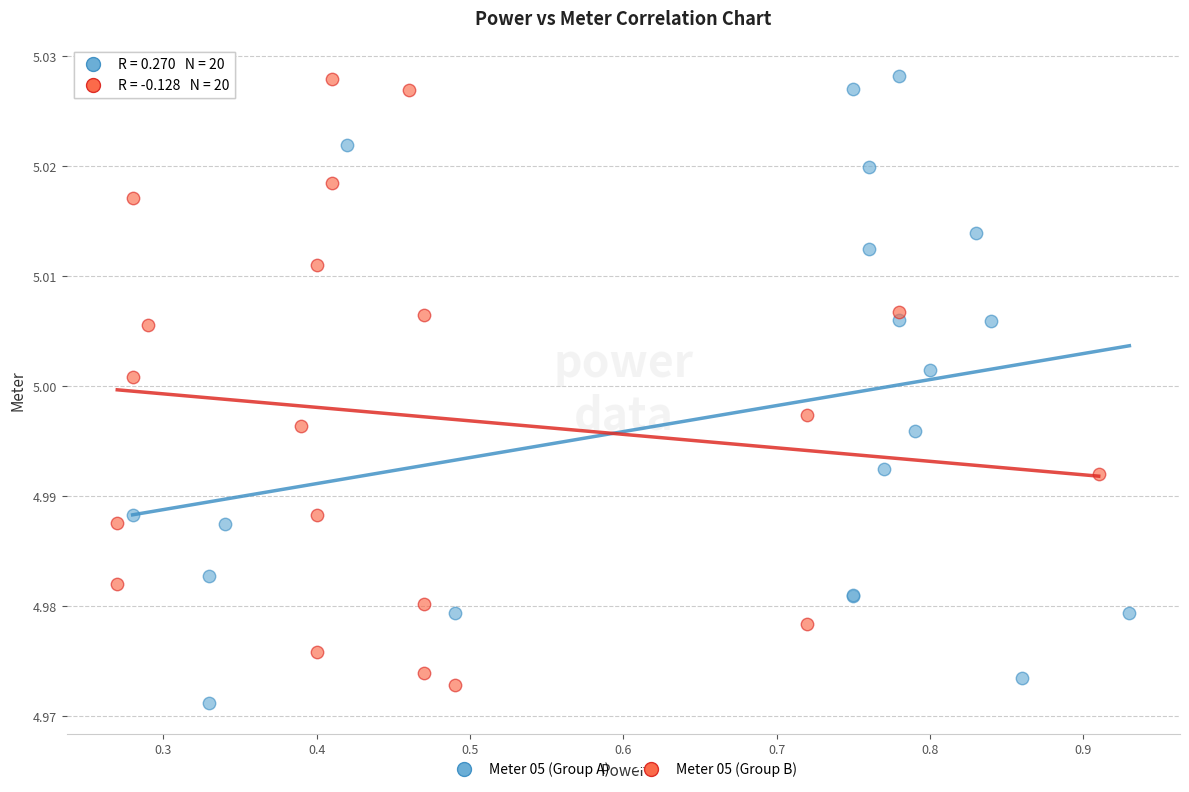

Which series contains the lowest Y value?

Meter 05 (Group A)